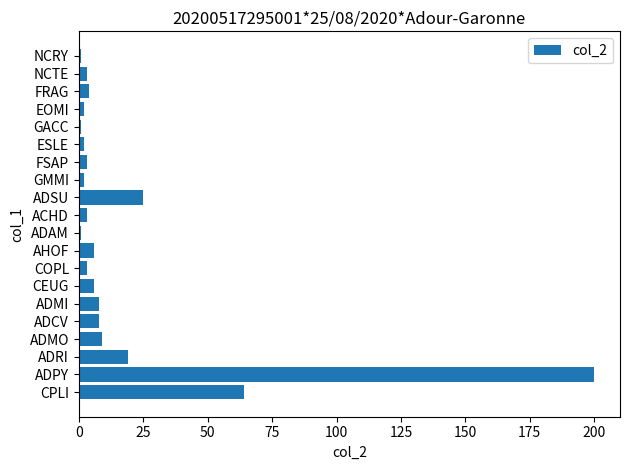

How many bars are there in total?

20